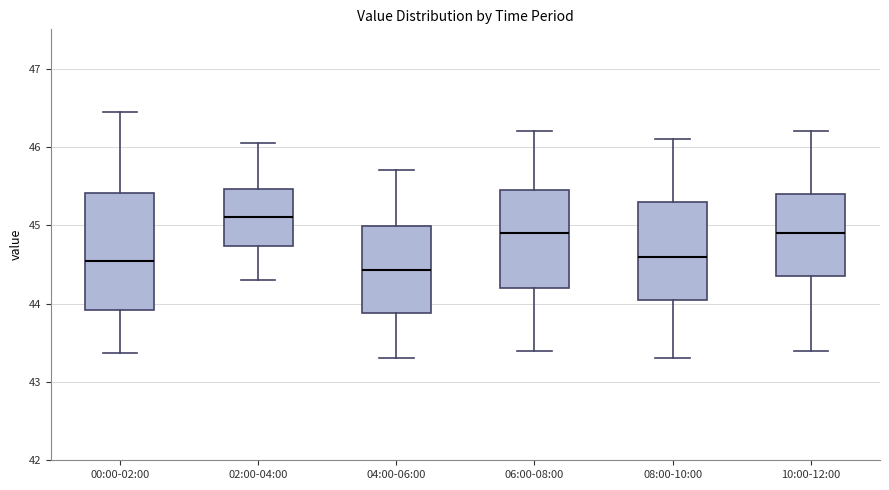

Comparing the boxes themselves (not the whiskers), which one is the tallest?

00:00-02:00